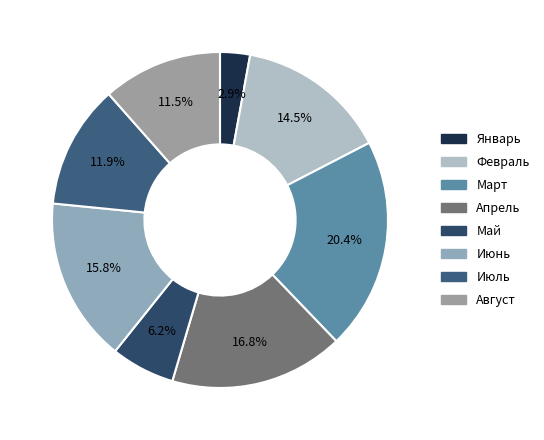

What percentage is the Апрель slice, to the nearest percent?

17%